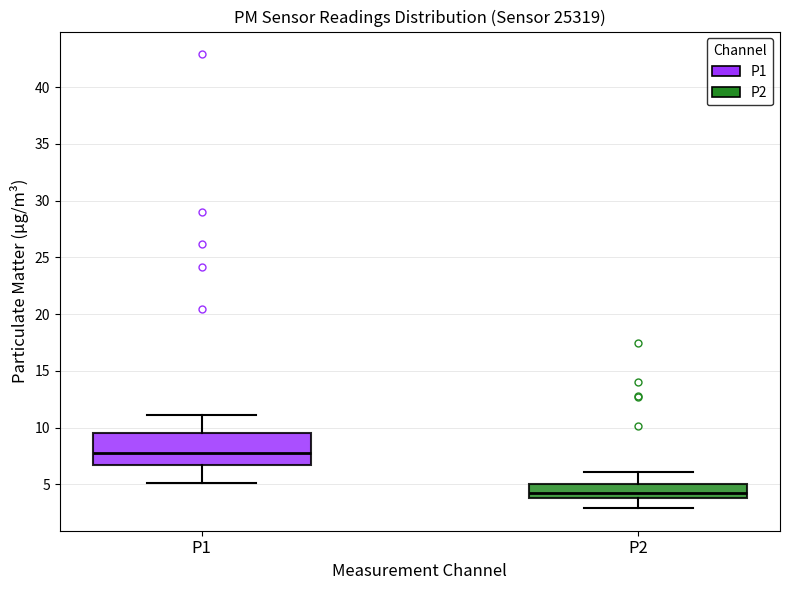

Which box has the lowest median line?

P2